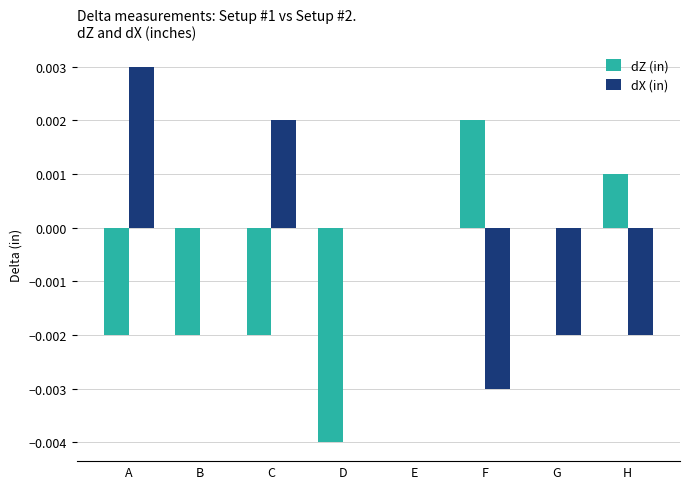

The dX (in) series shows 0.0 at C. True or false?

True